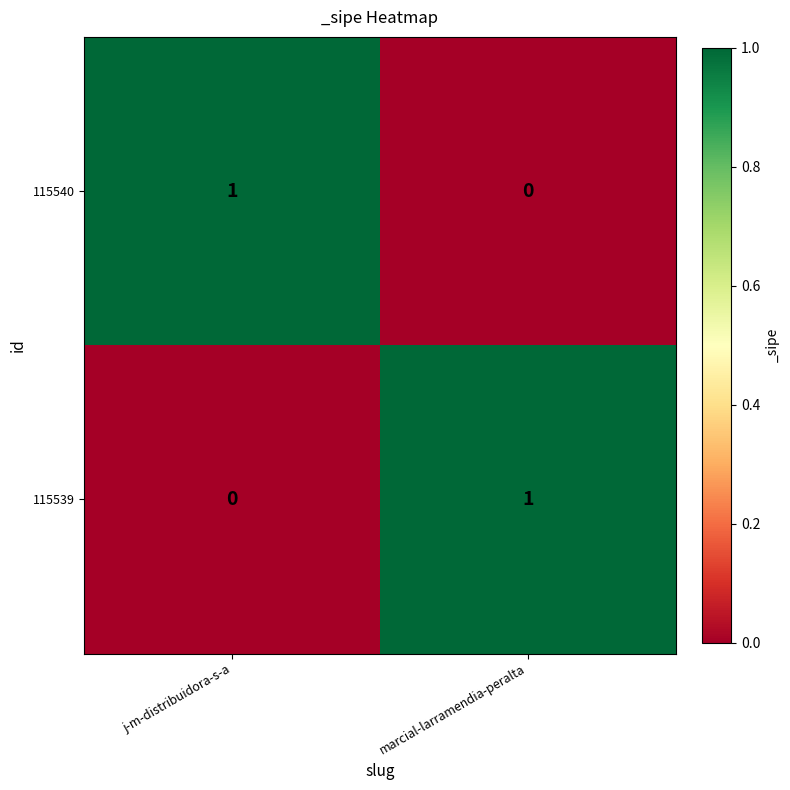

At which label does 115539 reach its minimum?

j-m-distribuidora-s-a